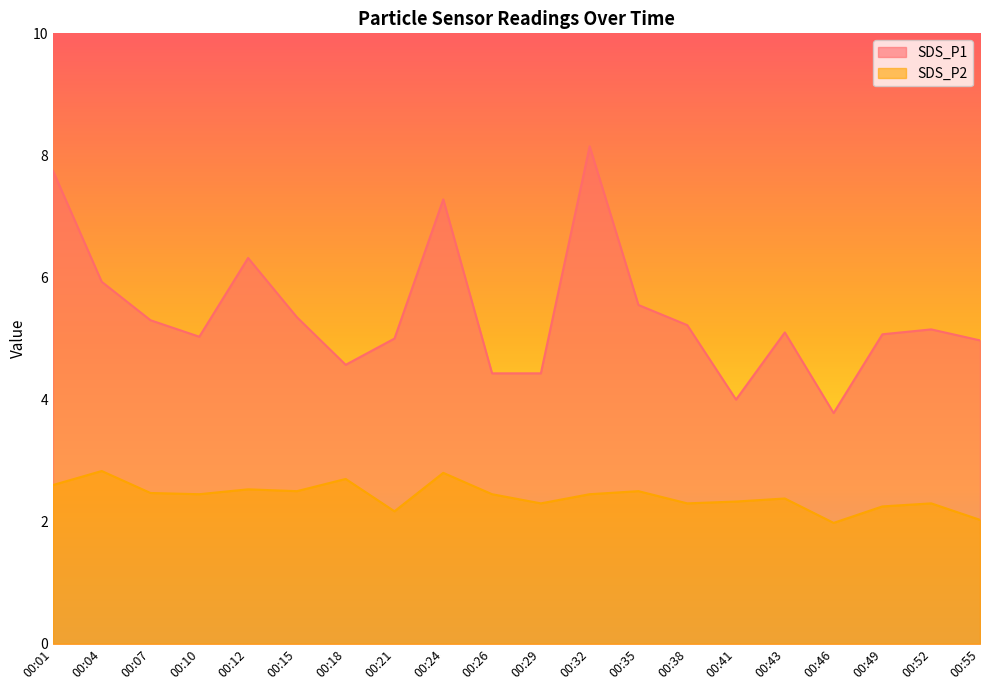

How many lines are shown in the chart?

2